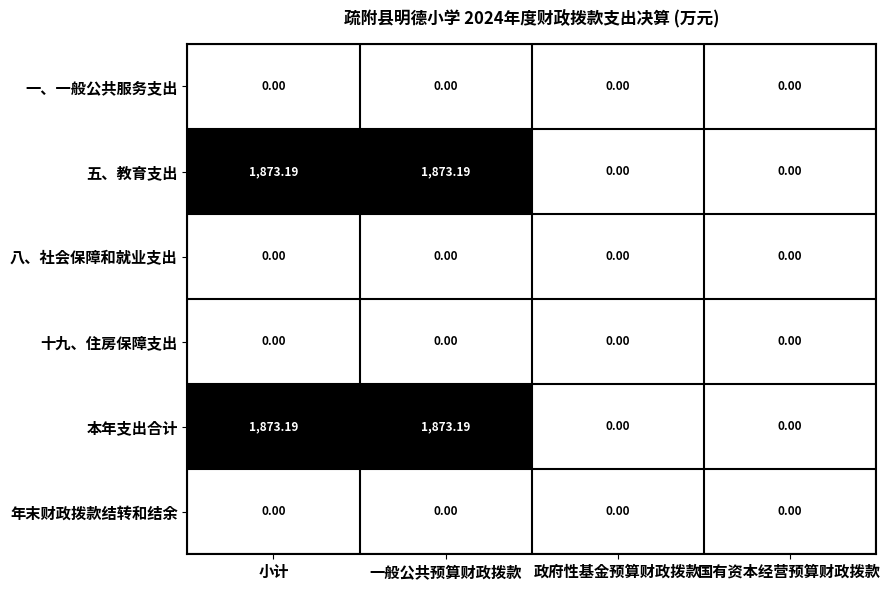

Reading right to left, extract all data points from this chart.

一、一般公共服务支出: 国有资本经营预算财政拨款=0.0	政府性基金预算财政拨款=0.0	一般公共预算财政拨款=0.0	小计=0.0
五、教育支出: 国有资本经营预算财政拨款=0.0	政府性基金预算财政拨款=0.0	一般公共预算财政拨款=1873.2	小计=1873.2
八、社会保障和就业支出: 国有资本经营预算财政拨款=0.0	政府性基金预算财政拨款=0.0	一般公共预算财政拨款=0.0	小计=0.0
十九、住房保障支出: 国有资本经营预算财政拨款=0.0	政府性基金预算财政拨款=0.0	一般公共预算财政拨款=0.0	小计=0.0
本年支出合计: 国有资本经营预算财政拨款=0.0	政府性基金预算财政拨款=0.0	一般公共预算财政拨款=1873.2	小计=1873.2
年末财政拨款结转和结余: 国有资本经营预算财政拨款=0.0	政府性基金预算财政拨款=0.0	一般公共预算财政拨款=0.0	小计=0.0